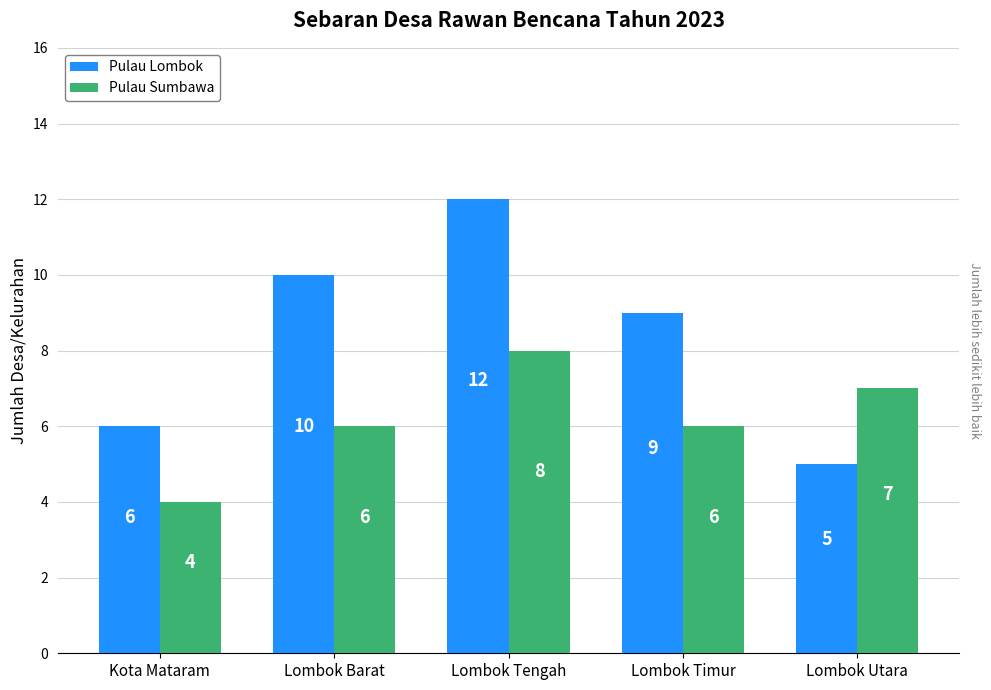

The Pulau Lombok series shows 10 at Lombok Barat. True or false?

True